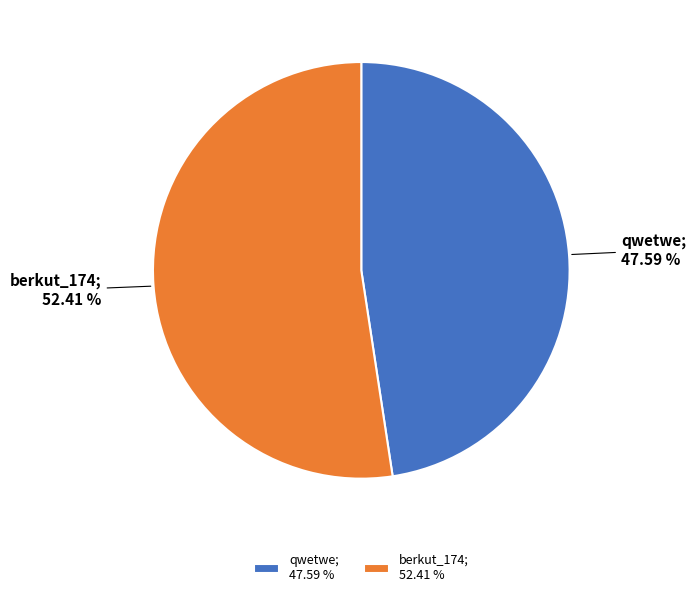

How much of the chart is everything except berkut_174?

47.6%